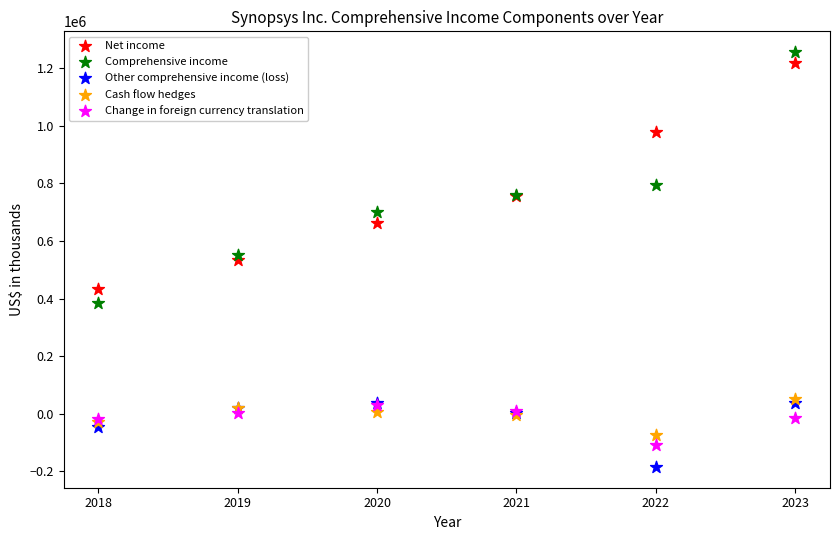

Which series has the largest Y range (max minus min)?

Comprehensive income